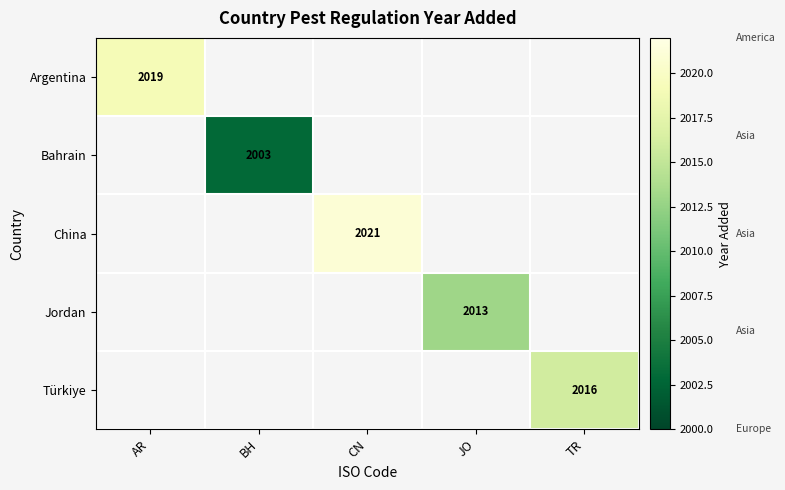

The value of Argentina at AR is 1252. True or false?

False